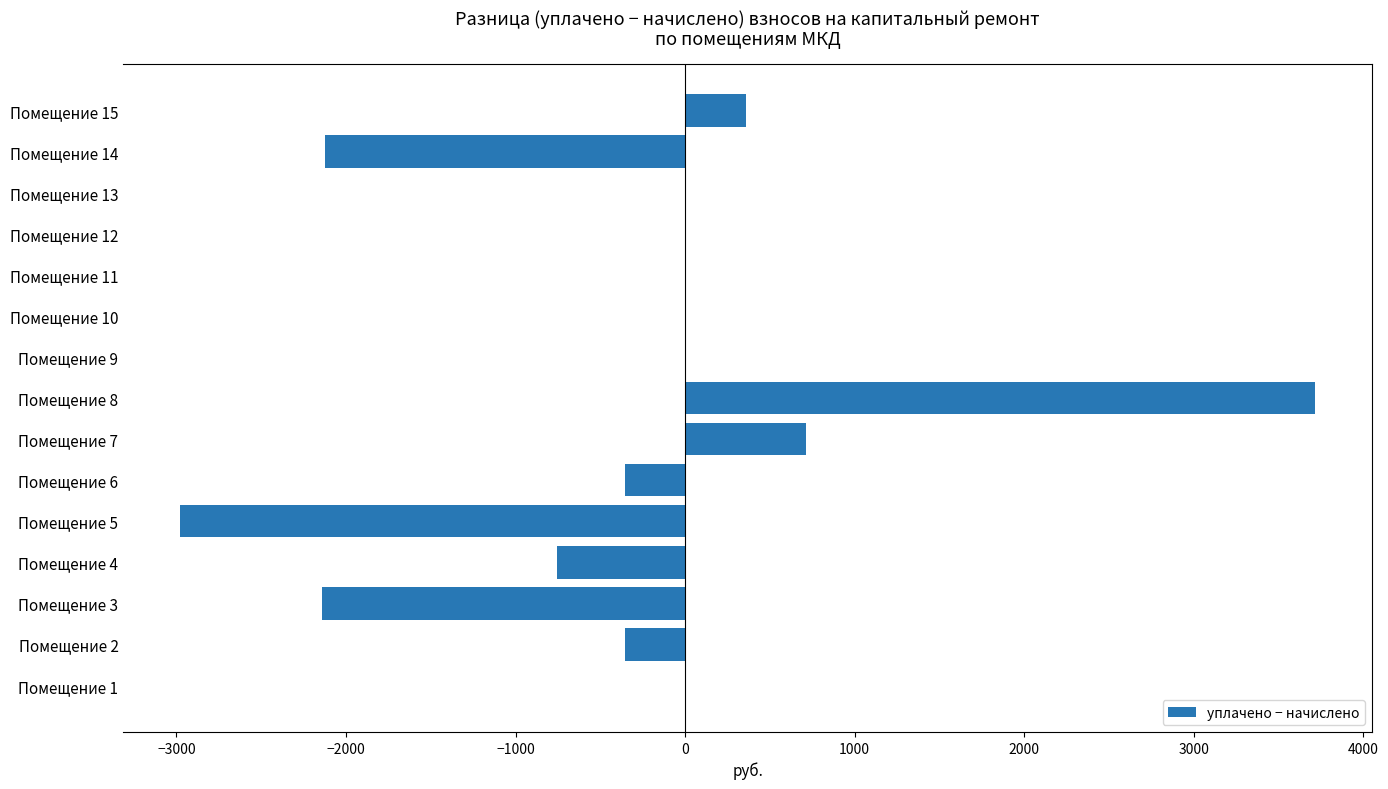

The value at Помещение 13 is 0.0. True or false?

True